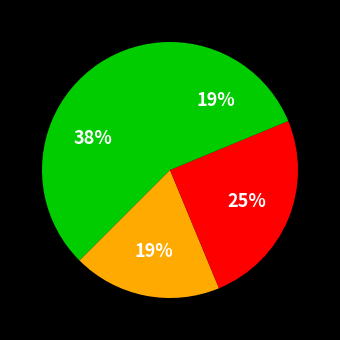

Rank the categories by value from highest to lowest.

Frindle, Belly Up, Doll Bones, Shiloh